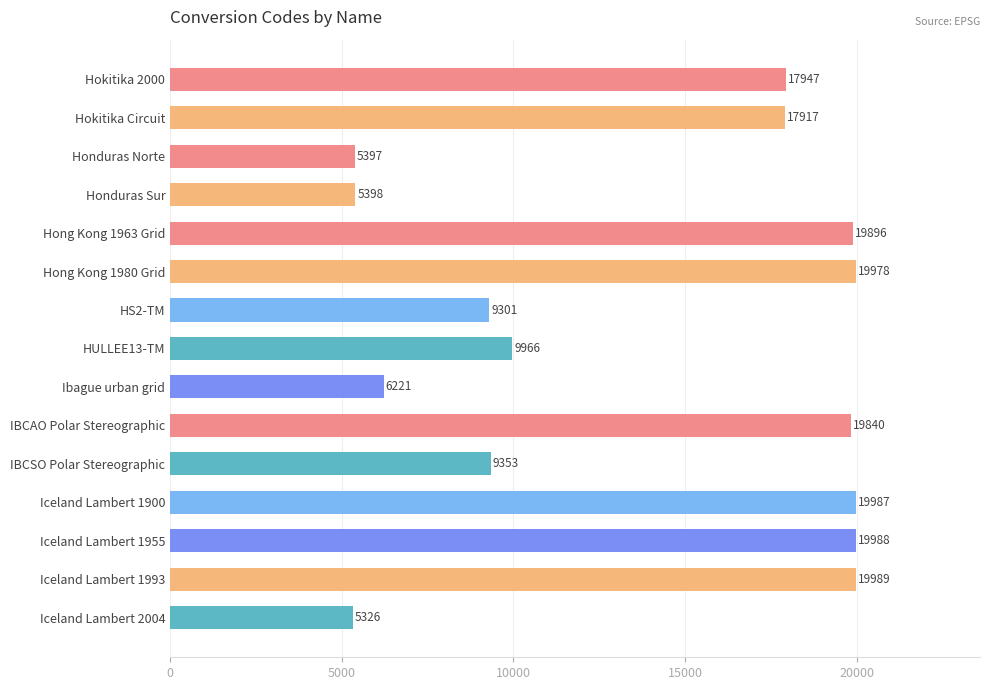

The chart shows a value of 4320 at HS2-TM. True or false?

False